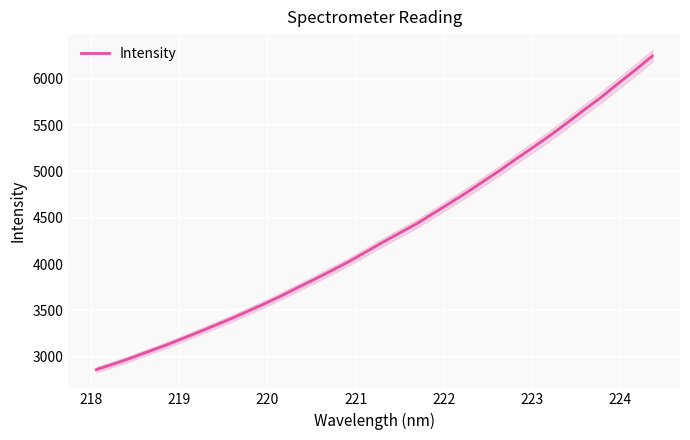

What is the difference between the second highest and second lowest values?

3178.9